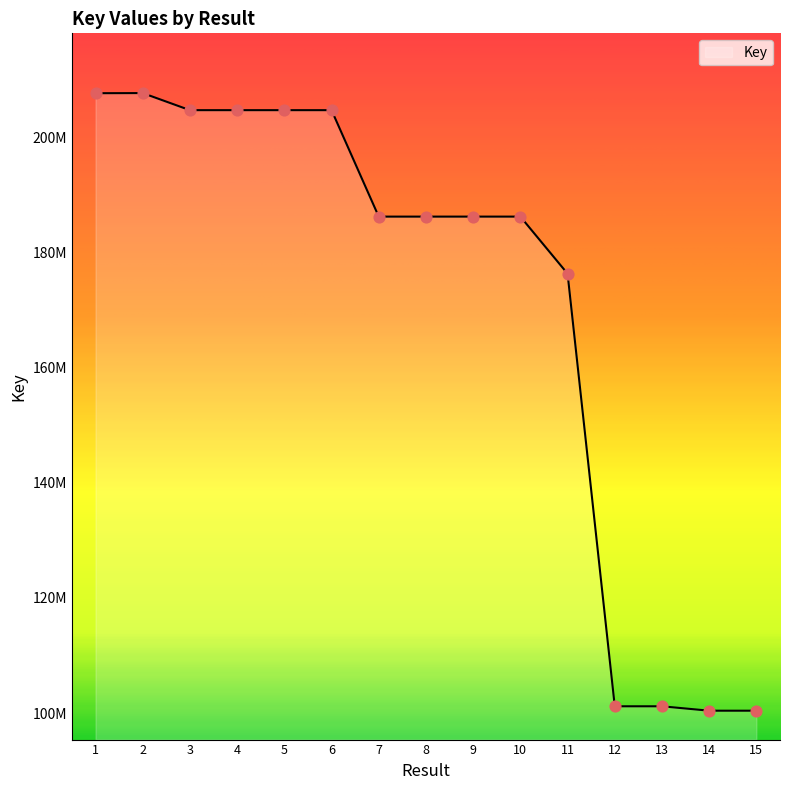

Does the chart have visible grid lines?

No